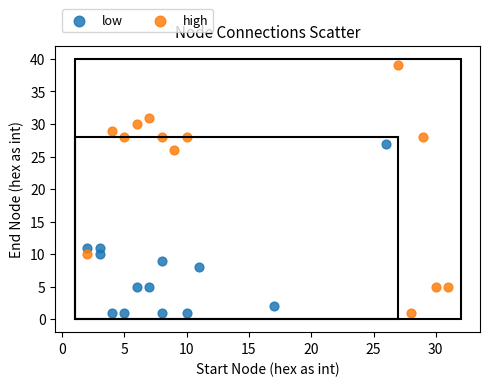

Which series has the largest Y range (max minus min)?

high